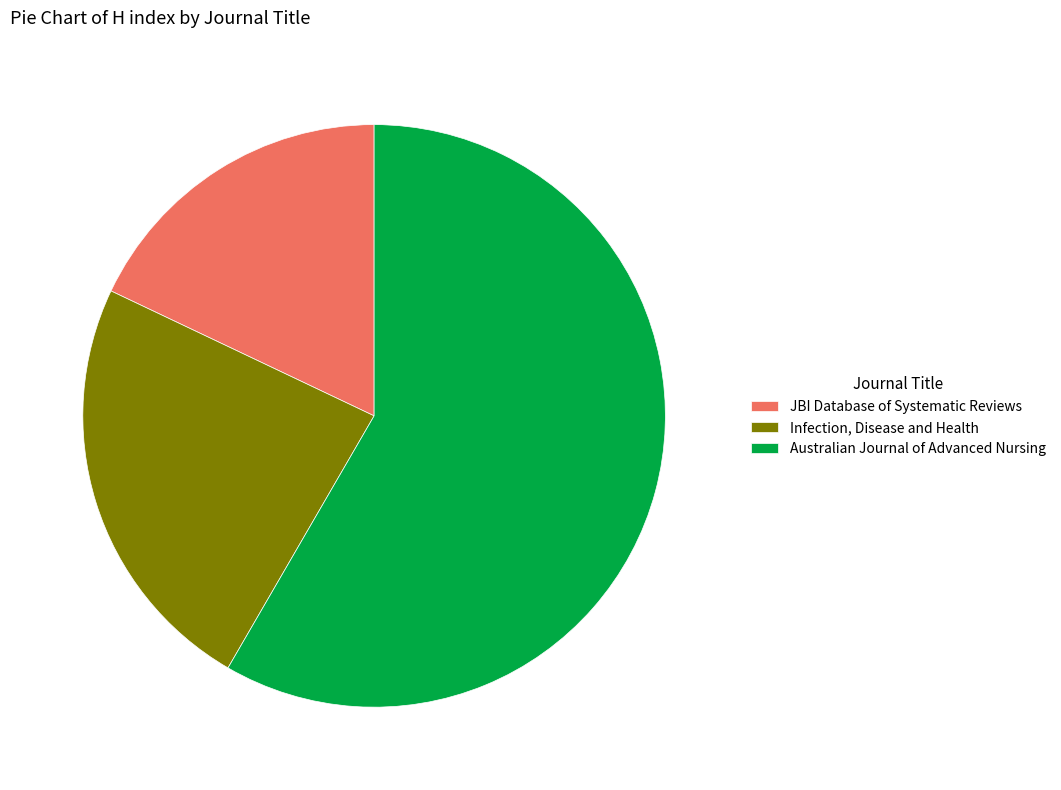

Which slice is the largest?

Australian Journal of Advanced Nursing